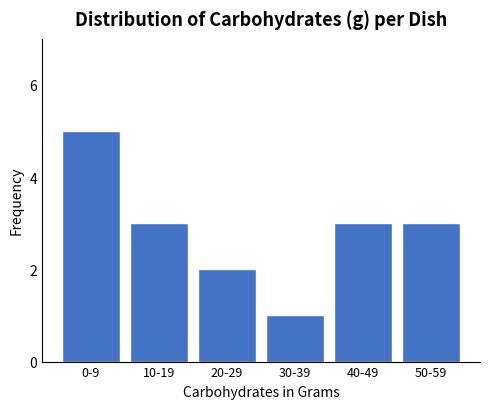

Reading left to right, extract all data points from this chart.

0-9=5	10-19=3	20-29=2	30-39=1	40-49=3	50-59=3